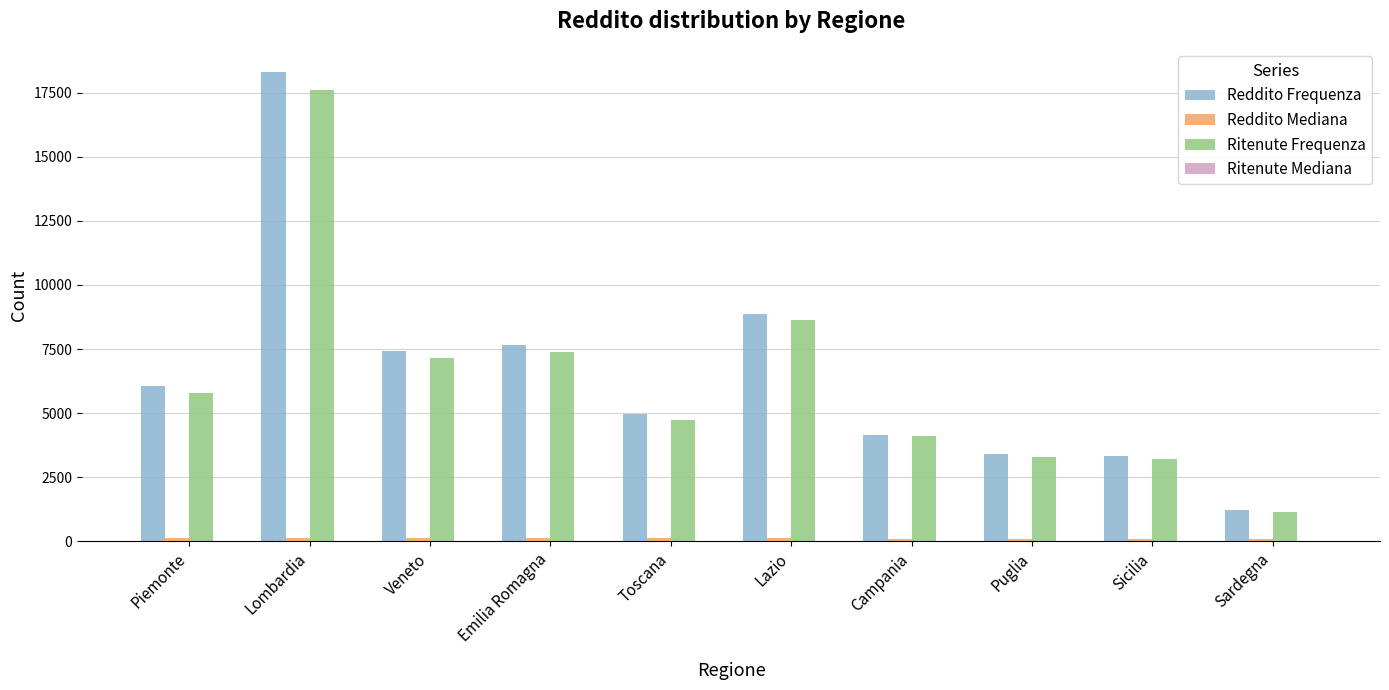

What is the greatest value displayed?

18292.0